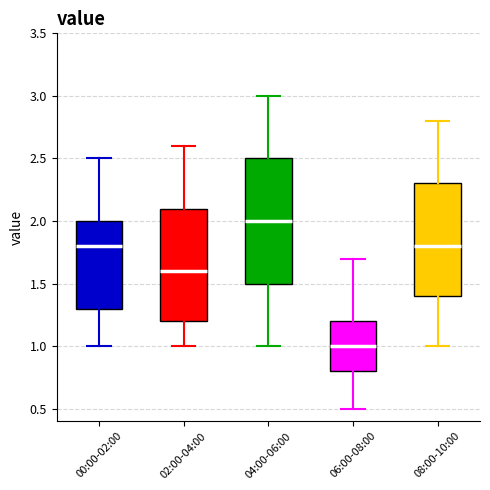

Reading left to right, read every box against the y-axis: the position of its median line, the range the box covers, and the ends of its whiskers. The values are not printed on the chart, so give them approximately, as read against the axis.

00:00-02:00: median 1.8, box 1.3 to 2.0, whiskers 1.0 to 2.5
02:00-04:00: median 1.6, box 1.2 to 2.1, whiskers 1.0 to 2.6
04:00-06:00: median 2.0, box 1.5 to 2.5, whiskers 1.0 to 3.0
06:00-08:00: median 1.0, box 0.8 to 1.2, whiskers 0.5 to 1.7
08:00-10:00: median 1.8, box 1.4 to 2.3, whiskers 1.0 to 2.8